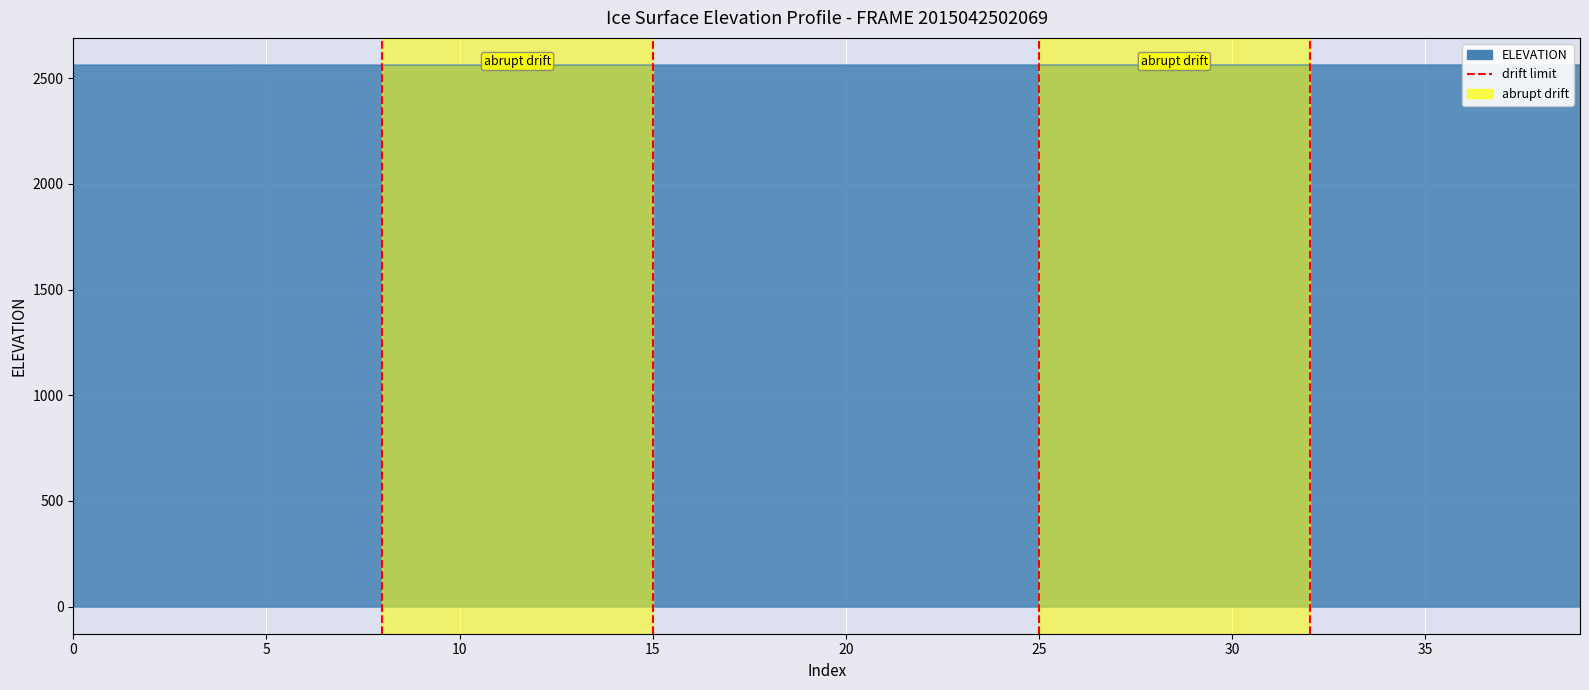

How many values are between 0 and 1?

2